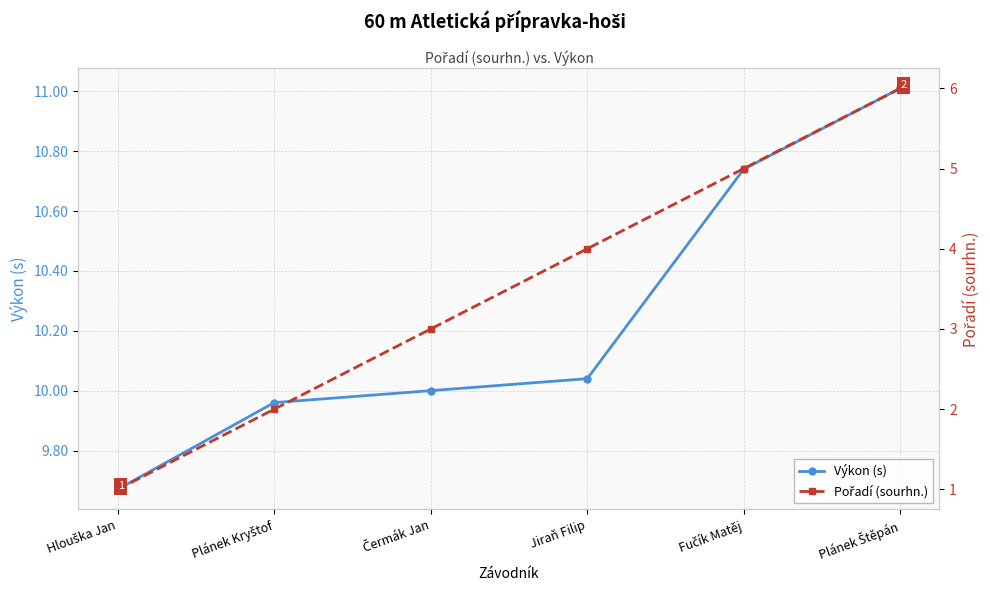

True or false: Výkon (s) and Pořadí (sourhn.) intersect in this chart.

False